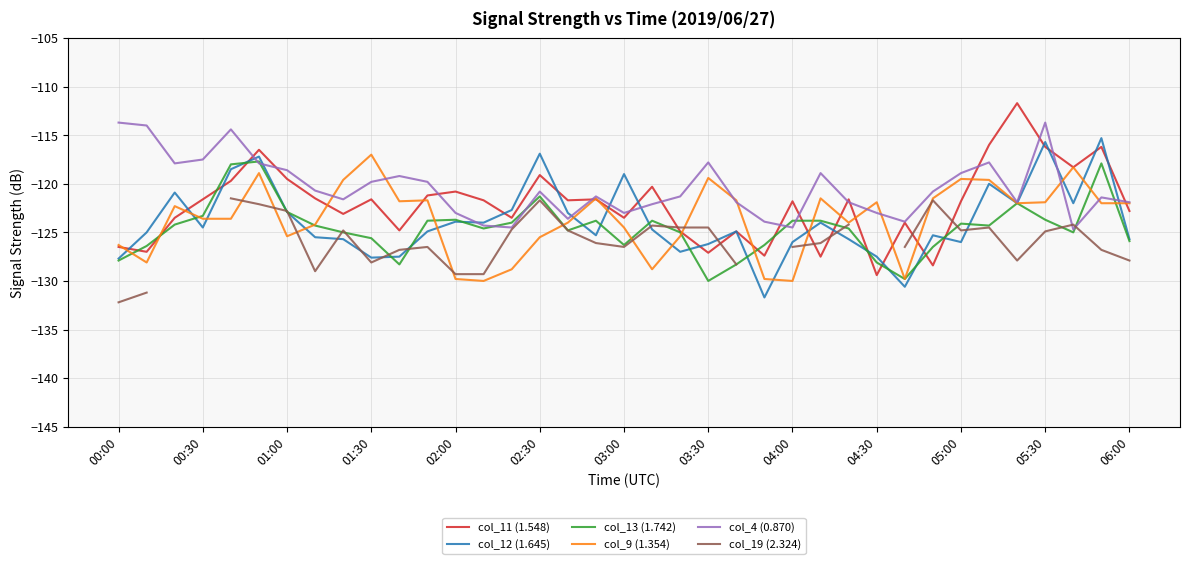

Which category has the highest value in the col_12 (1.645) series?

35